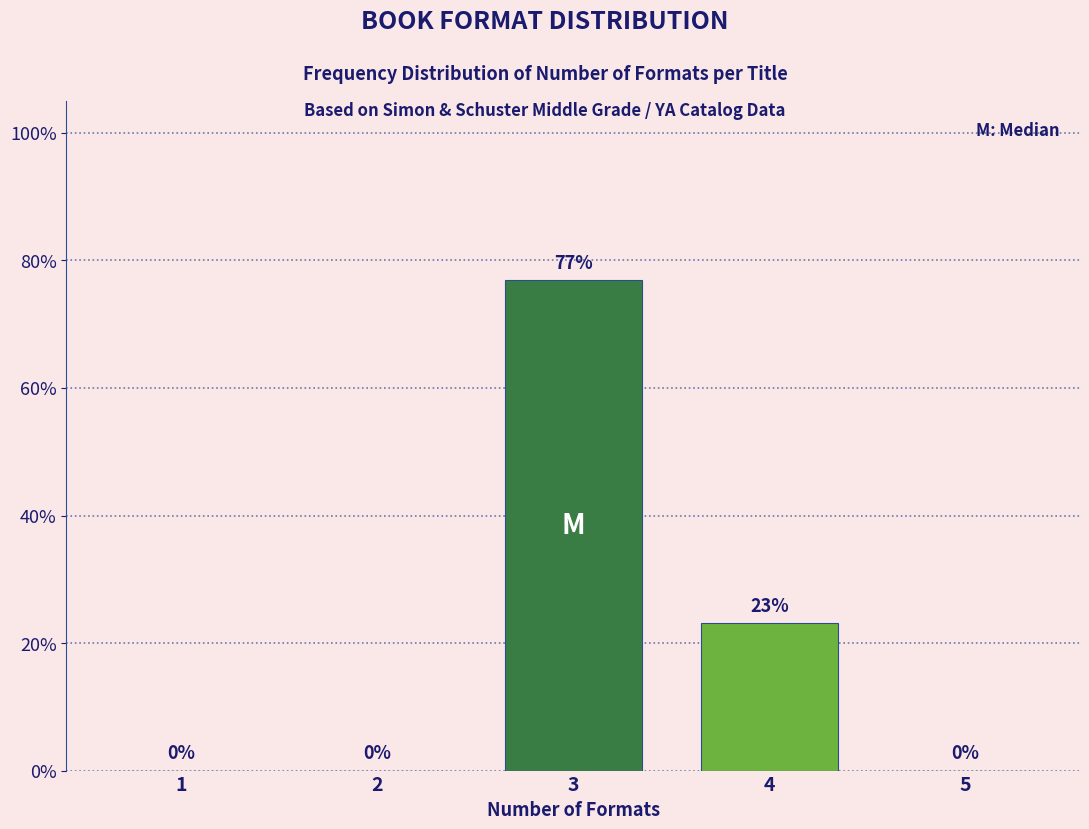

What is the approximate value at 3?

76.9